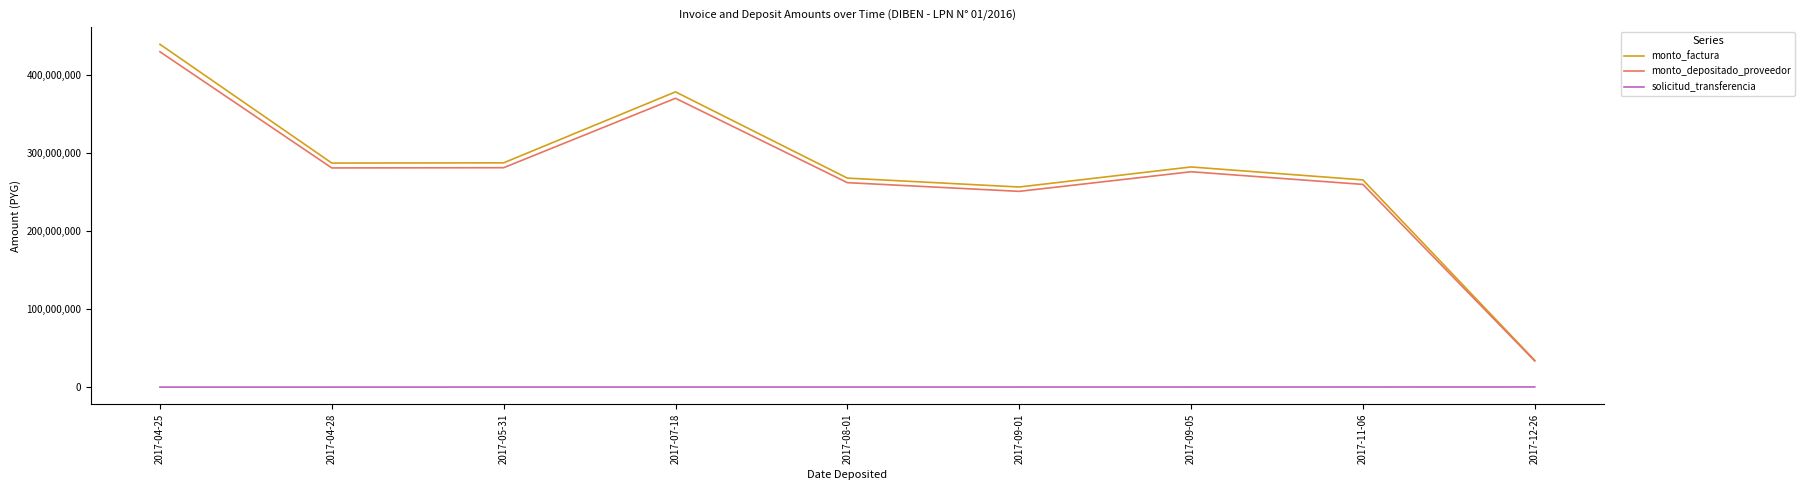

What is the spread (max minus min) of values at 2017-08-01?

267903127